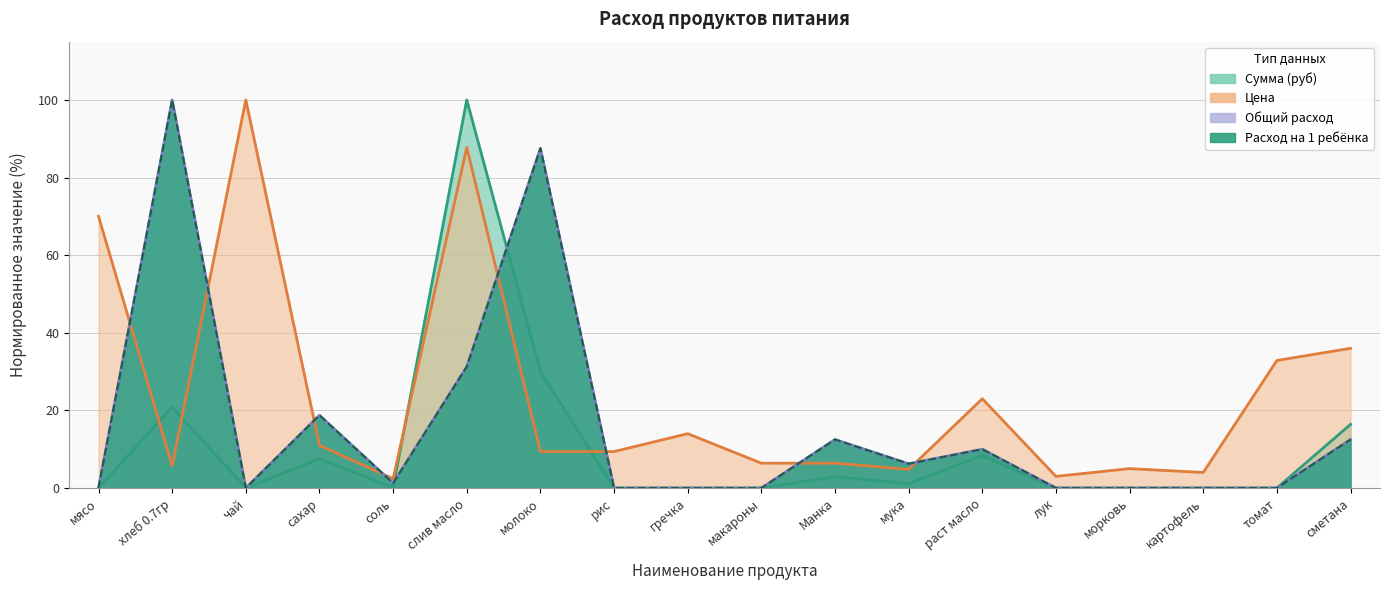

How many values in the Цена series are below 9?

8